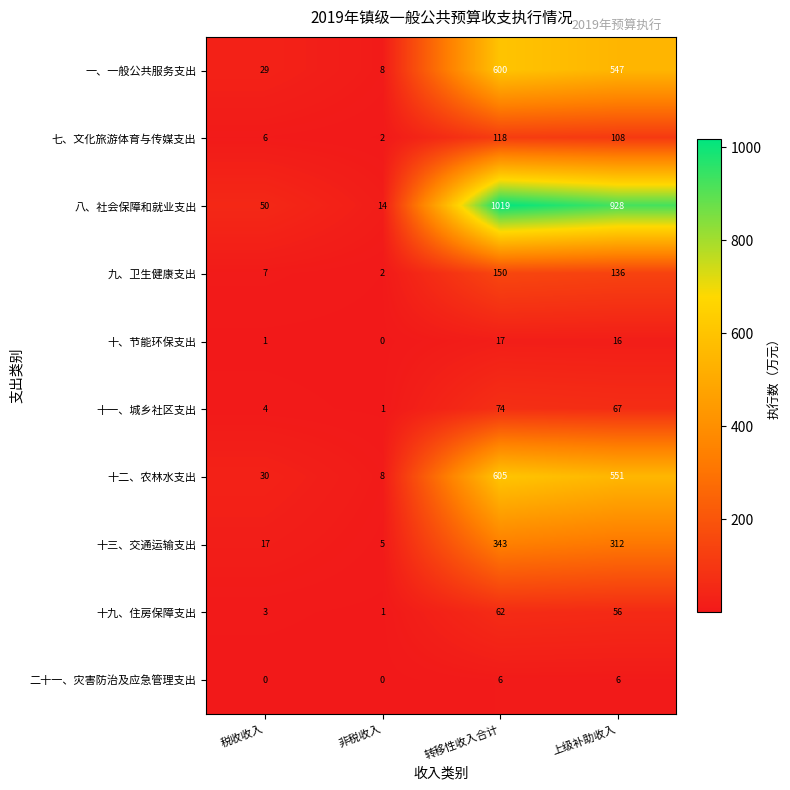

Count the number of data series in this chart.

10